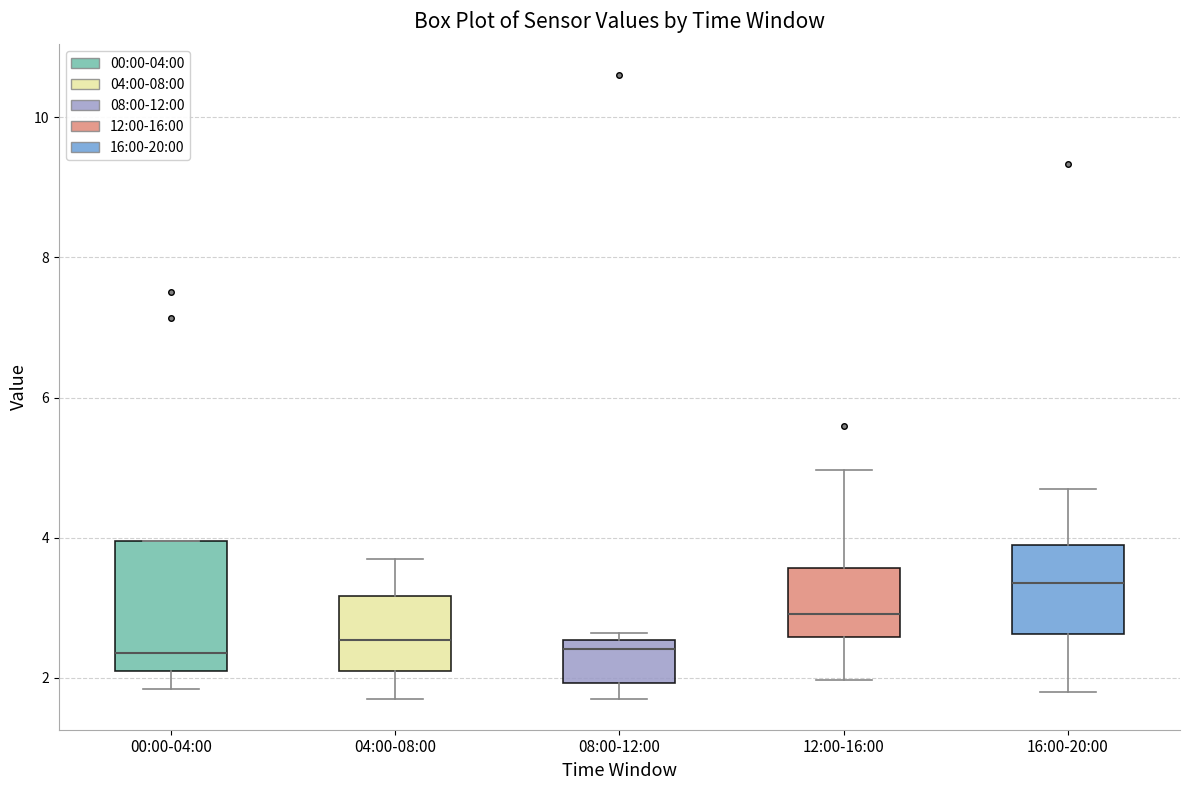

Reading left to right, read every box against the y-axis: the position of its median line, the range the box covers, and the ends of its whiskers. The values are not printed on the chart, so give them approximately, as read against the axis.

00:00-04:00: median 2.4, box 2.0 to 4.0, whiskers 1.8 to 4.0
04:00-08:00: median 2.6, box 2.0 to 3.2, whiskers 1.8 to 3.8
08:00-12:00: median 2.4, box 2.0 to 2.6, whiskers 1.8 to 2.6 (just above the box's upper edge)
12:00-16:00: median 3.0, box 2.6 to 3.6, whiskers 2.0 to 5.0
16:00-20:00: median 3.4, box 2.6 to 3.8, whiskers 1.8 to 4.8